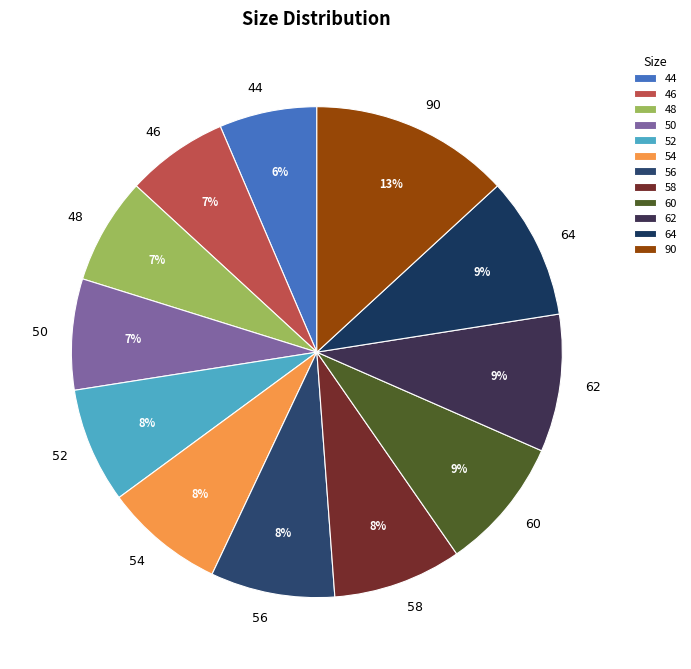

Count the number of slices in the pie.

12